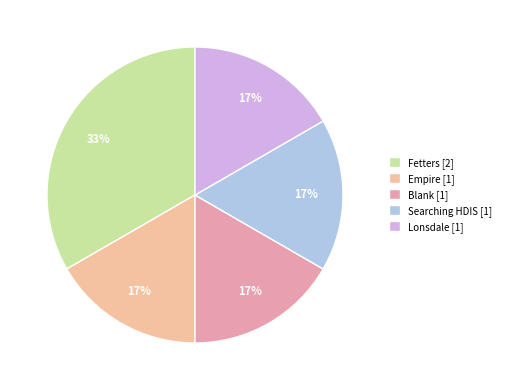

To the nearest percent, what is the average slice percentage?

20%